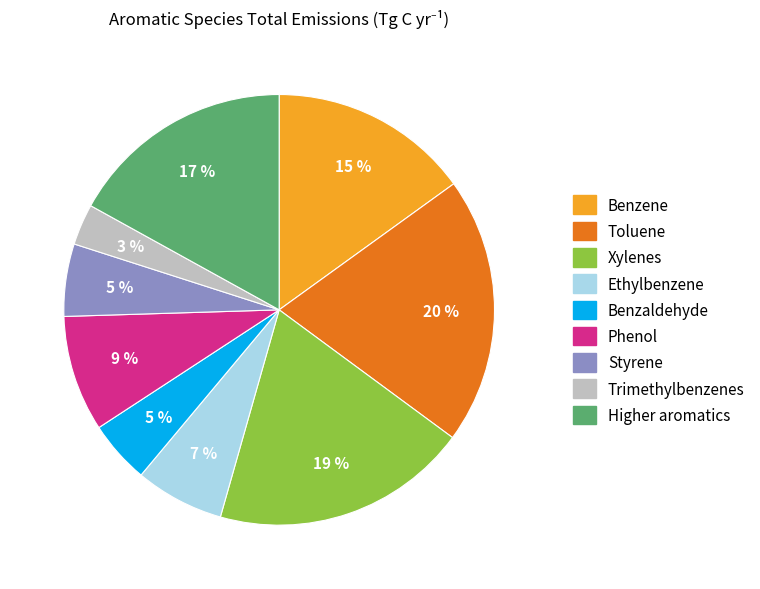

To the nearest percent, what is the difference between the largest and smallest slice percentages?

17%